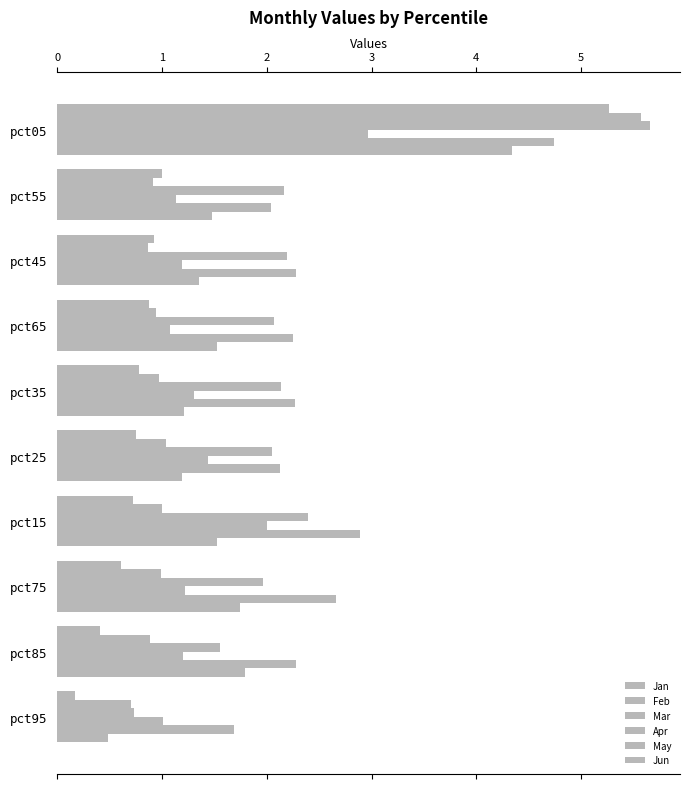

At how many categories does at least one series exceed 4?

1